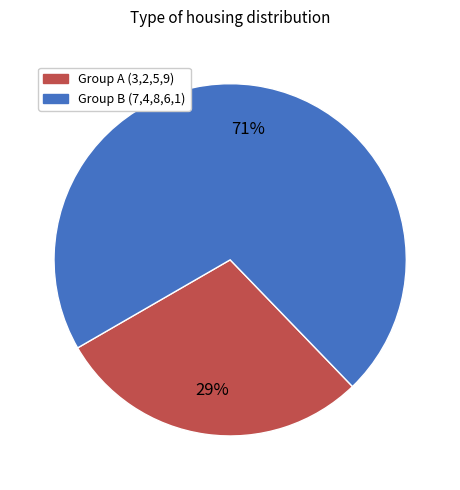

The Group A (3,2,5,9) slice represents 29% of the pie. True or false?

True